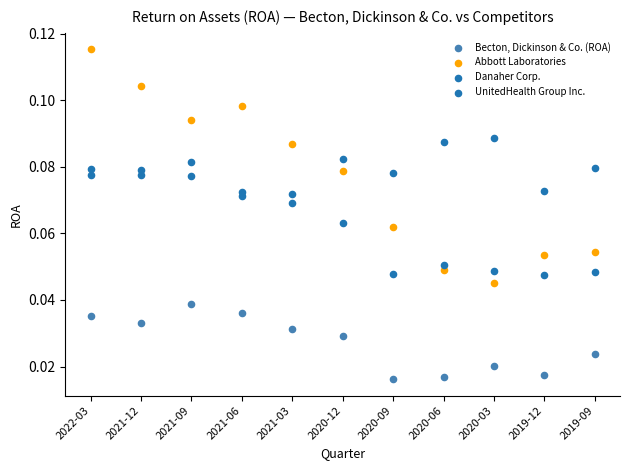

How many data points are displayed?

44